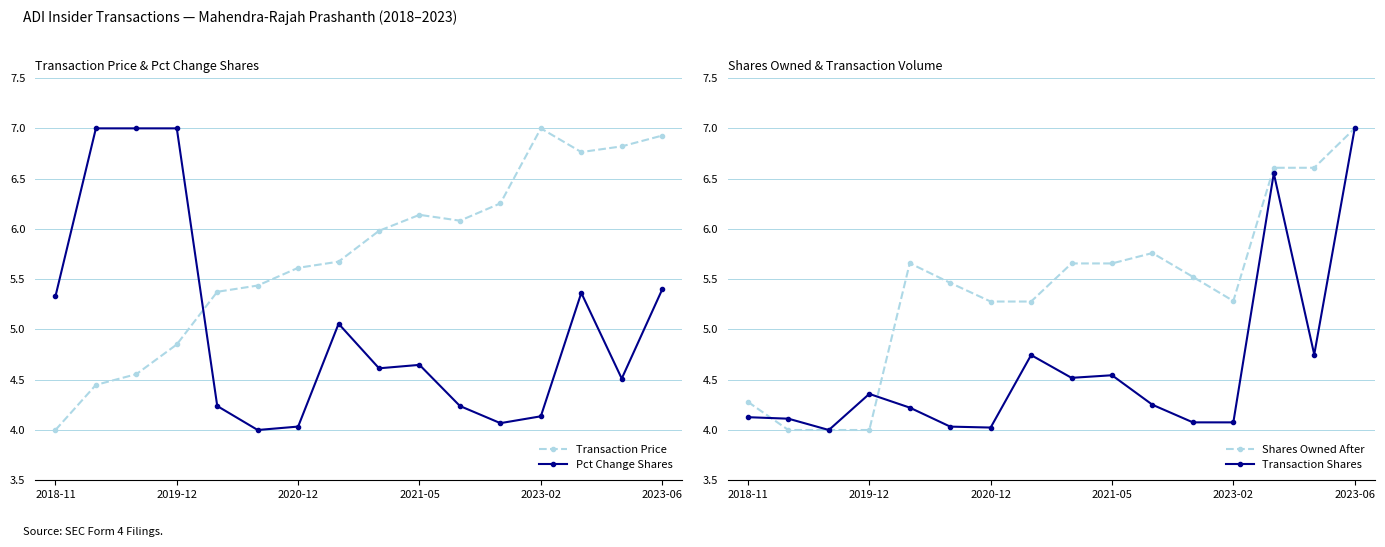

What is the average value of the Pct Change Shares series?

5.0